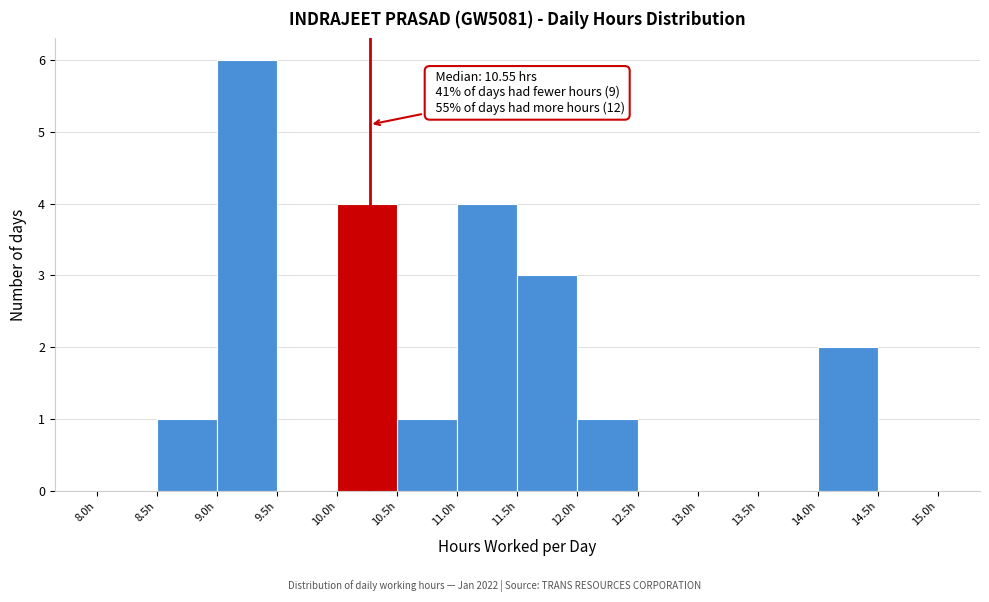

Which range on the x-axis has the tallest bar?

9.0 to 9.5